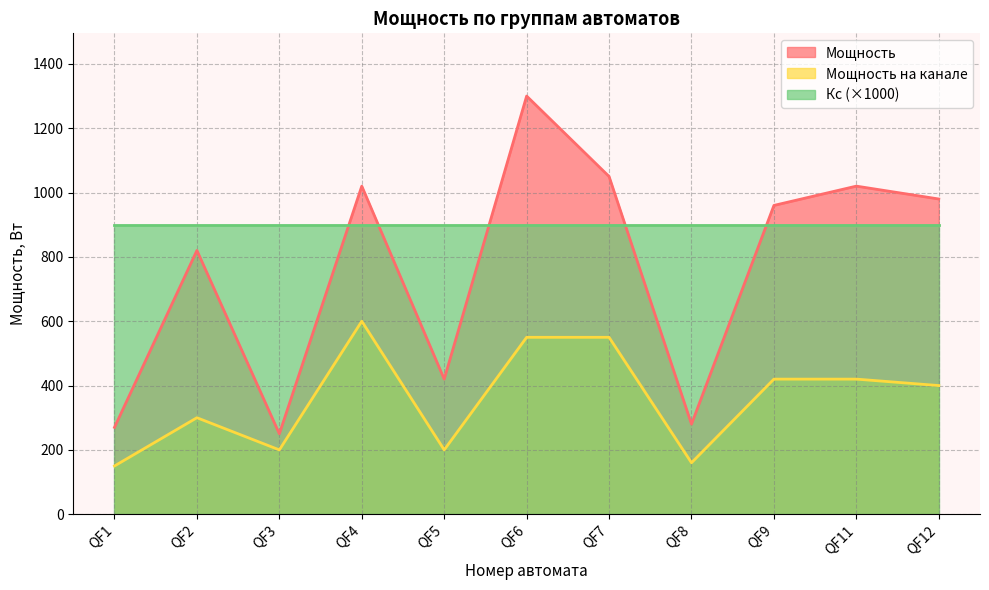

What is the difference between the maximum and minimum values in the Мощность series?

1050